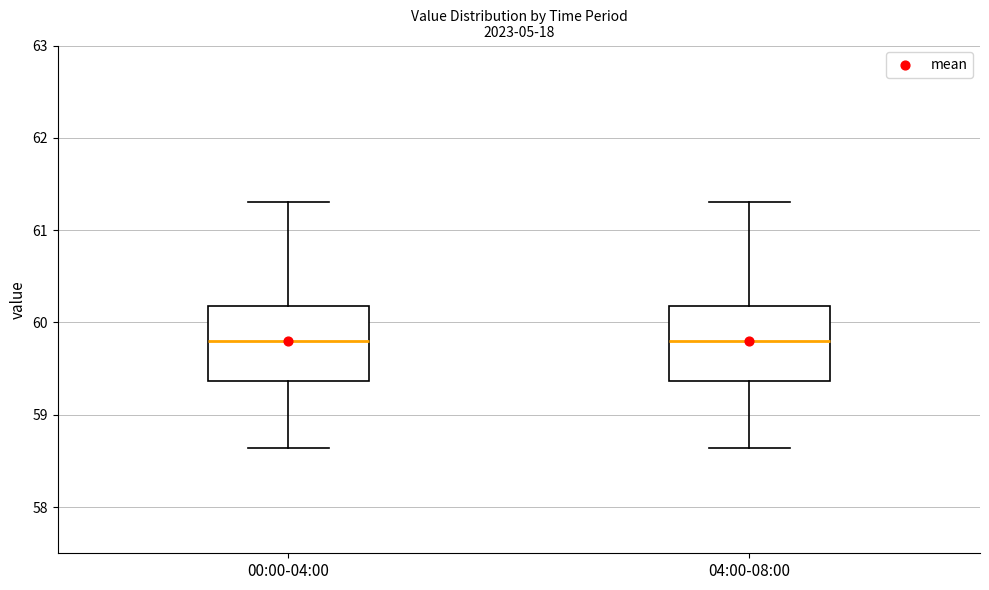

Reading left to right, transcribe this box plot: for each box, give where its median line is, the range the box spans, and where its two whiskers end, as read against the y-axis. The values are not printed on the chart, so give them approximately, as read against the axis.

00:00-04:00: median 59.8, box 59.4 to 60.2, whiskers 58.6 to 61.3
04:00-08:00: median 59.8, box 59.4 to 60.2, whiskers 58.6 to 61.3